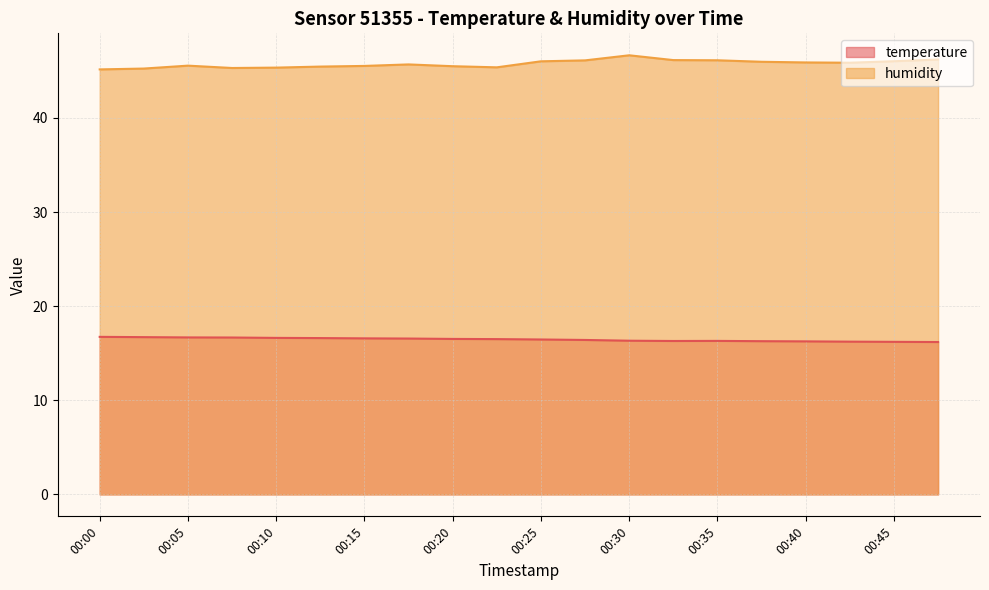

Reading left to right, what are all the values shown in this chart?

temperature: 00:00=16.7	00:02=16.7	00:05=16.7	00:07=16.7	00:10=16.6	00:13=16.6	00:15=16.6	00:18=16.6	00:20=16.5	00:23=16.5	00:25=16.5	00:28=16.4	00:30=16.3	00:33=16.3	00:35=16.3	00:38=16.3	00:40=16.3	00:43=16.2	00:45=16.2	00:48=16.2
humidity: 00:00=45.2	00:02=45.2	00:05=45.6	00:07=45.3	00:10=45.4	00:13=45.5	00:15=45.5	00:18=45.7	00:20=45.5	00:23=45.4	00:25=46.0	00:28=46.1	00:30=46.7	00:33=46.1	00:35=46.1	00:38=46.0	00:40=45.9	00:43=45.9	00:45=46.0	00:48=46.2